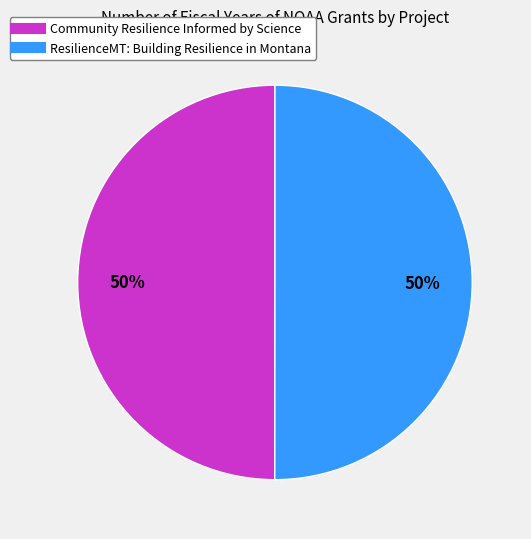

Is the sum of ResilienceMT: Building Resilience in Montana and Community Resilience Informed by Science greater than half?

Yes